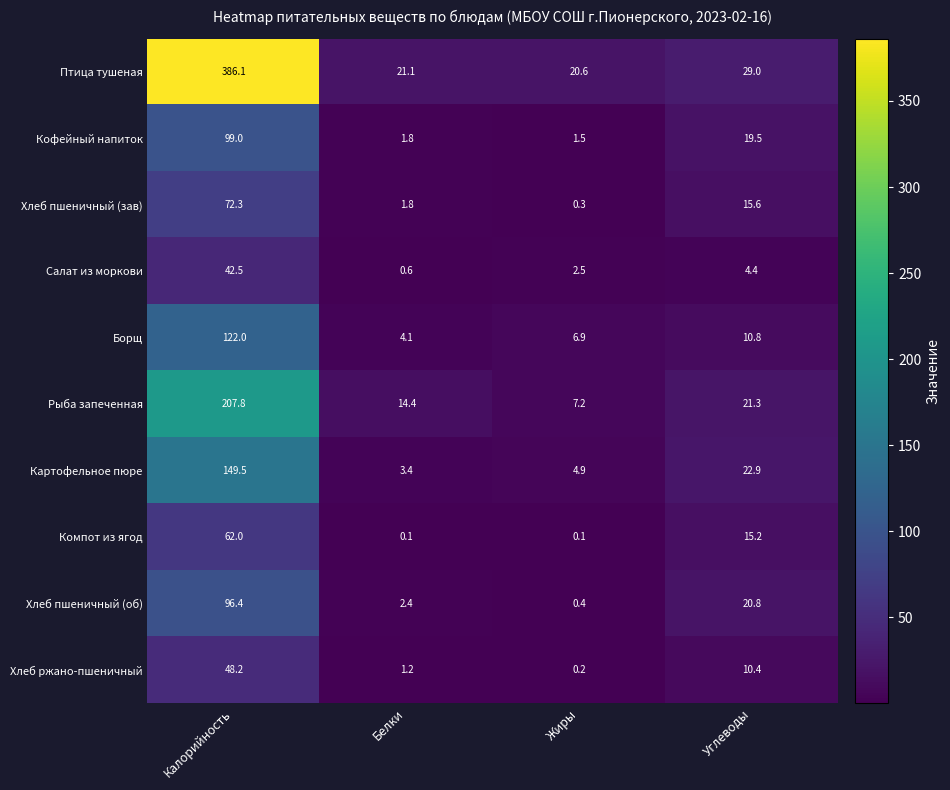

Which series has the largest range (max minus min)?

Птица тушеная